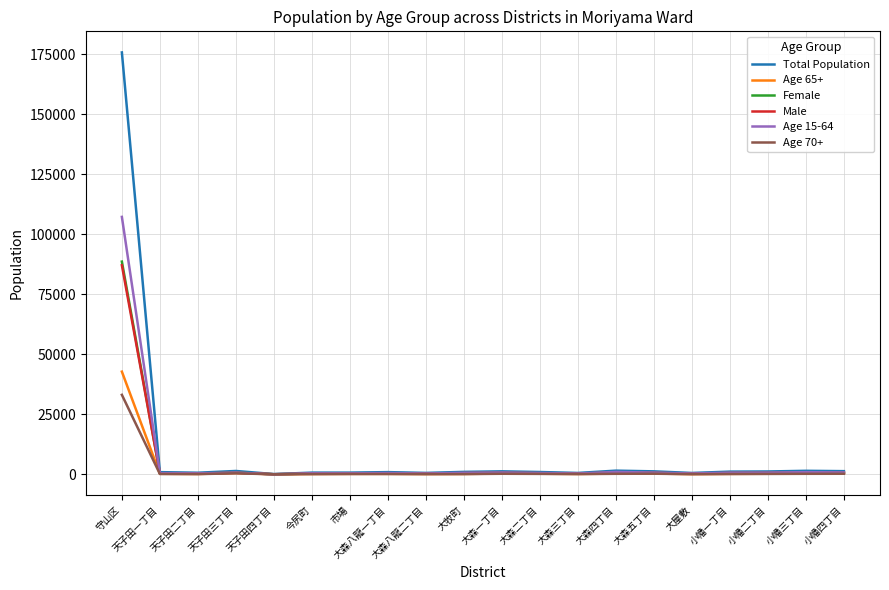

Which series has the largest range (max minus min)?

Total Population